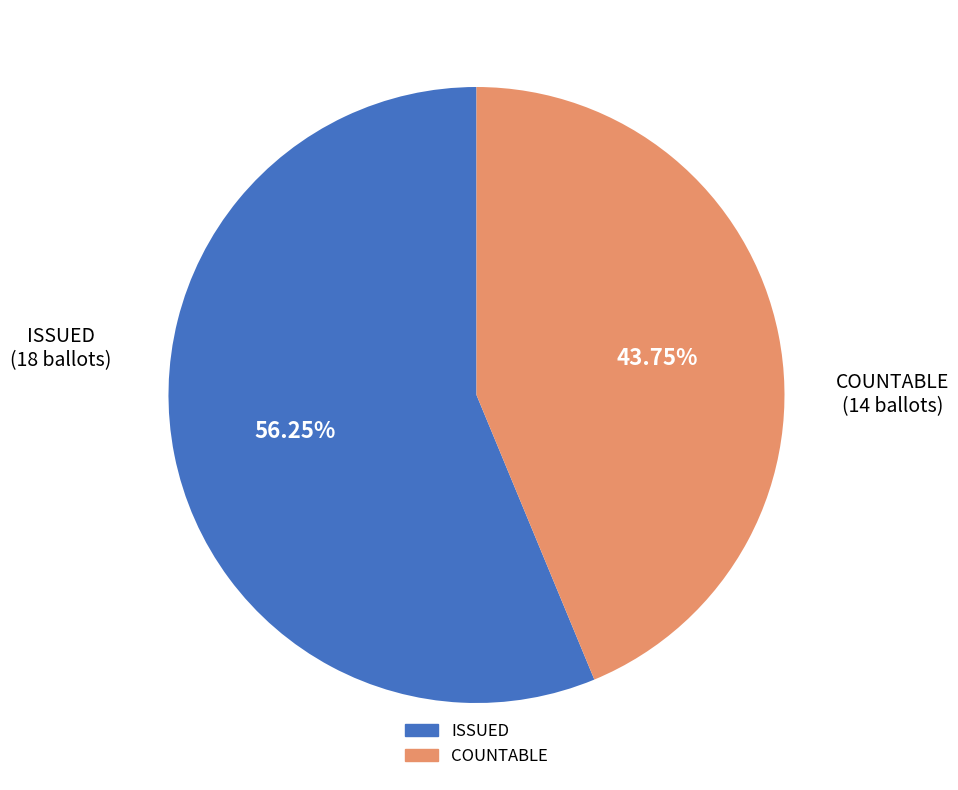

To the nearest percent, what is the combined percentage of ISSUED and COUNTABLE?

100%